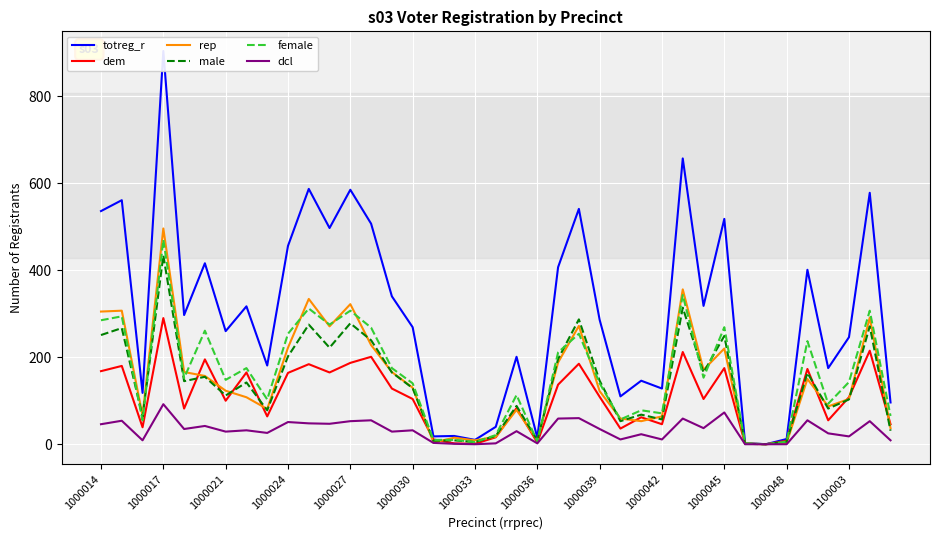

Which series has the widest spread of values?

totreg_r